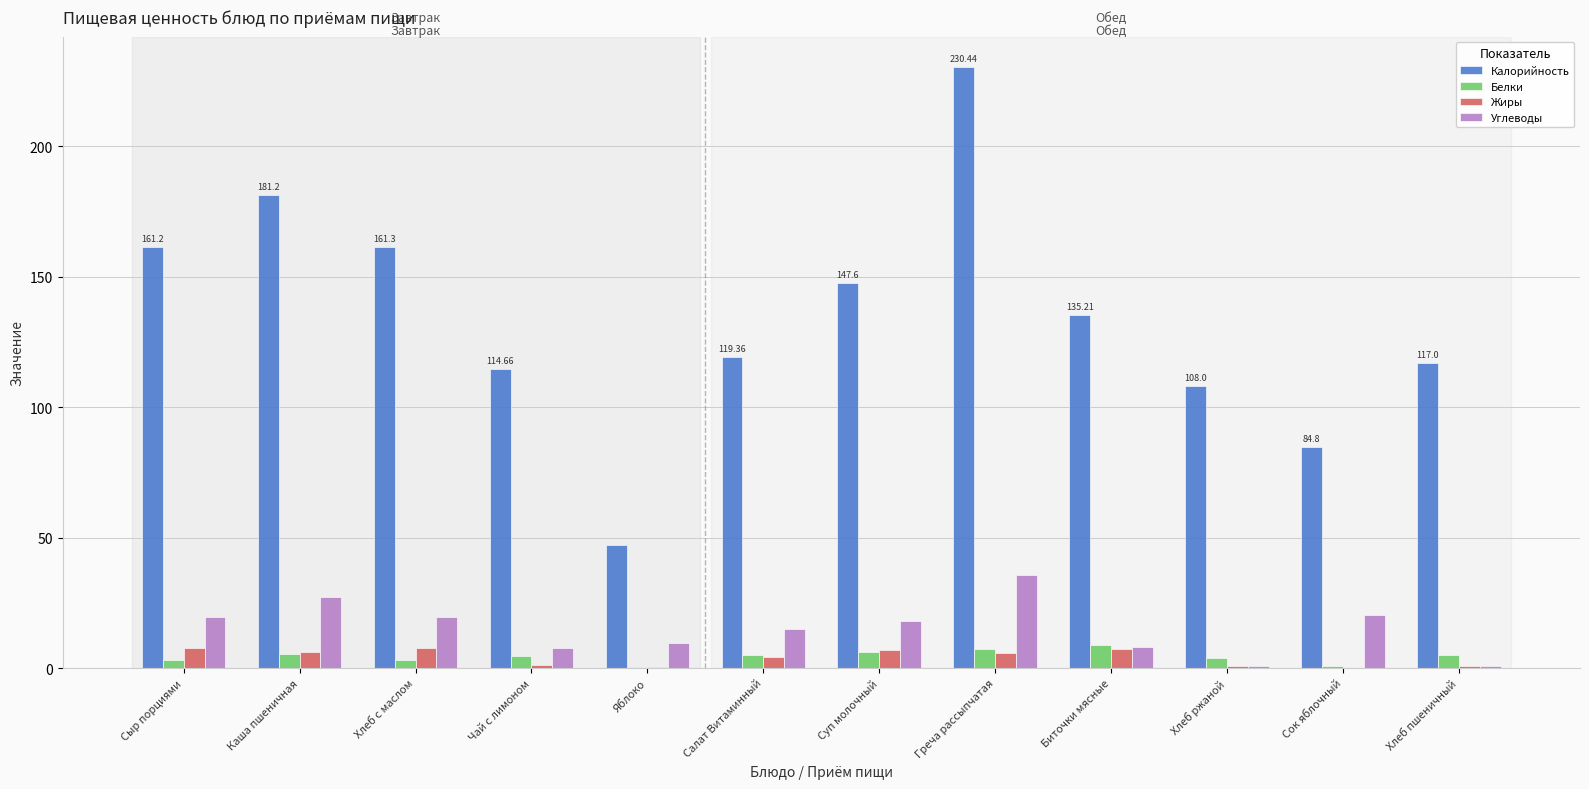

Which series changed the most between Хлеб с маслом and Хлеб ржаной?

Калорийность